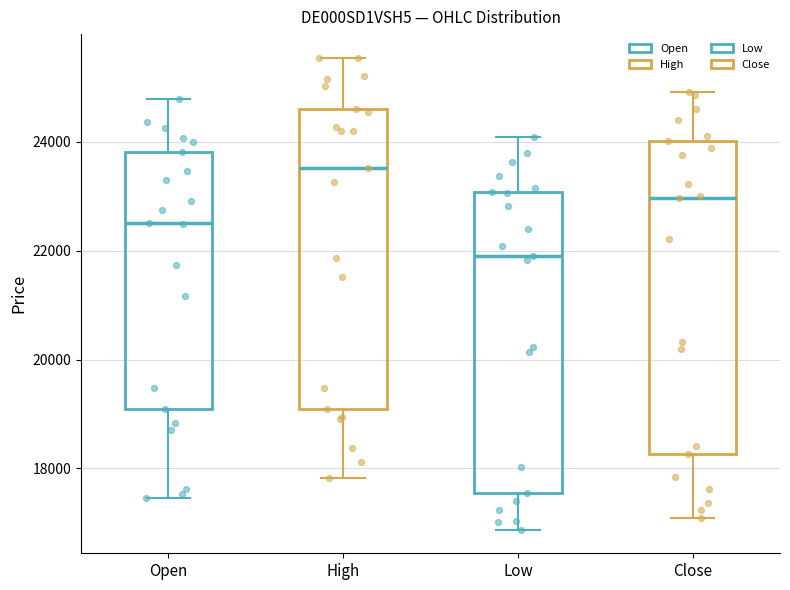

Reading left to right, transcribe this box plot: for each box, give where its median line is, the range the box spans, and where its two whiskers end, as read against the y-axis. The values are not printed on the chart, so give them approximately, as read against the axis.

Open: median 22600, box 19000 to 23800, whiskers 17400 to 24800
High: median 23600, box 19000 to 24600, whiskers 17800 to 25600
Low: median 22000, box 17600 to 23000, whiskers 16800 to 24000
Close: median 23000, box 18200 to 24000, whiskers 17000 to 25000